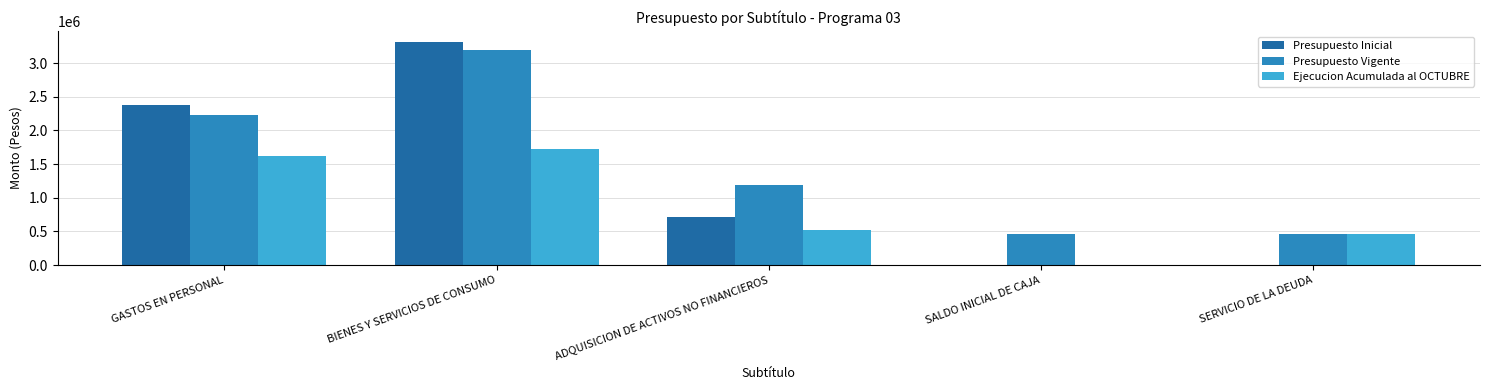

What is the spread (max minus min) of values at BIENES Y SERVICIOS DE CONSUMO?

1582198